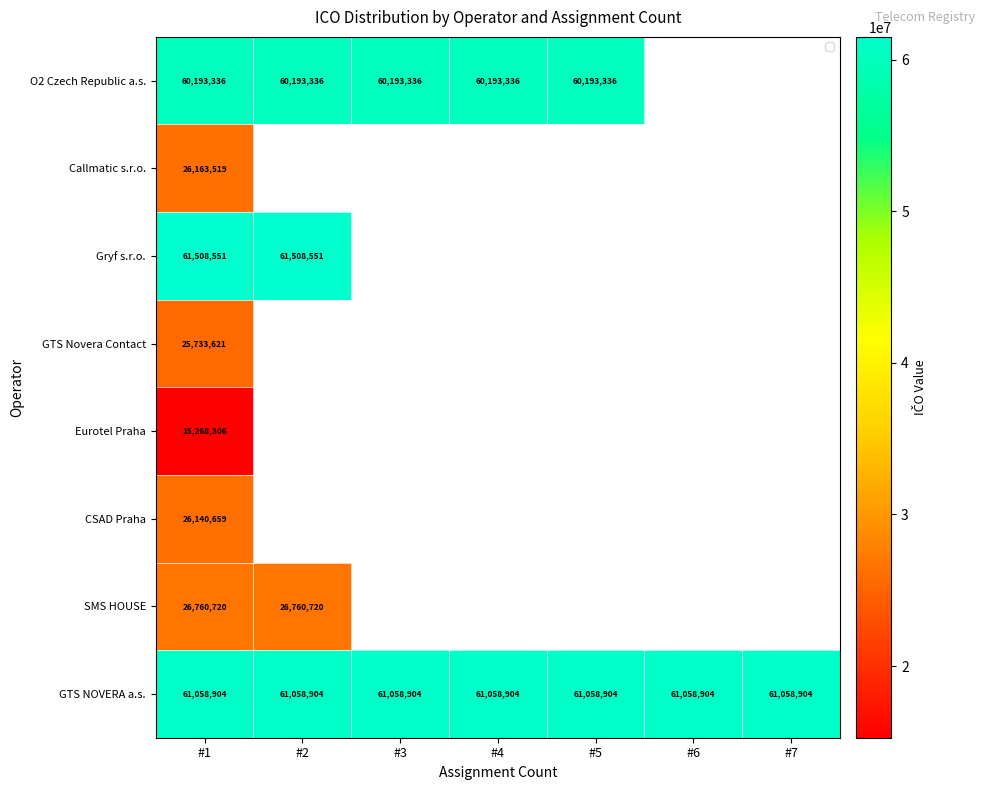

What is the sum of all GTS NOVERA a.s. values?

427412328